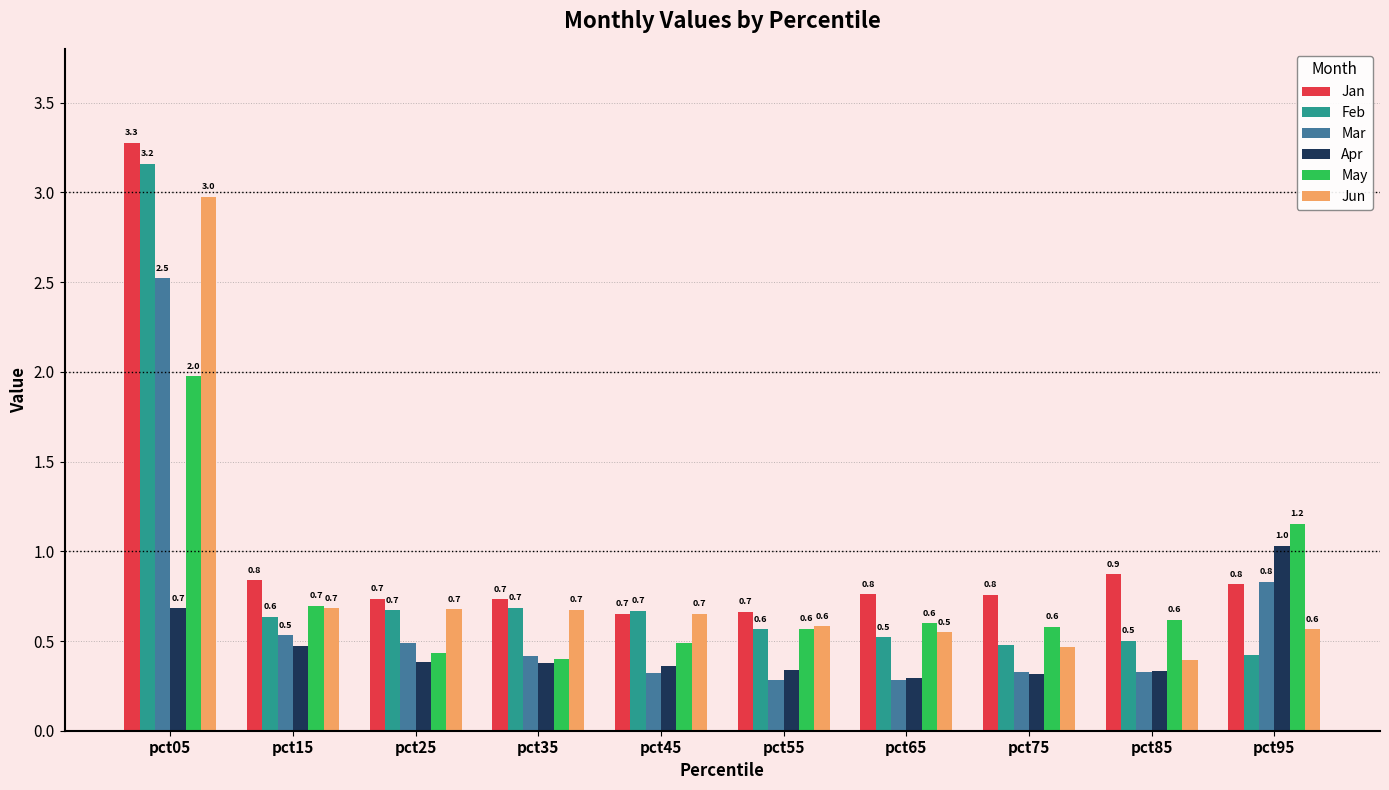

What is the highest value of the Apr series?

1.0